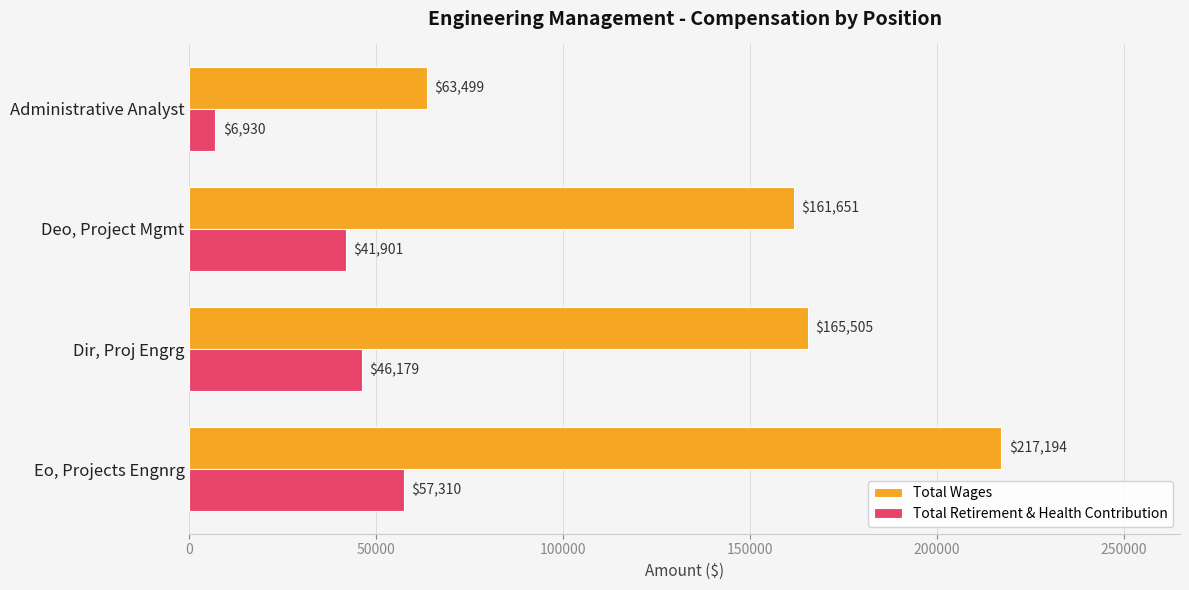

True or false: Total Retirement & Health Contribution has a value of 58205 at Deo, Project Mgmt.

False